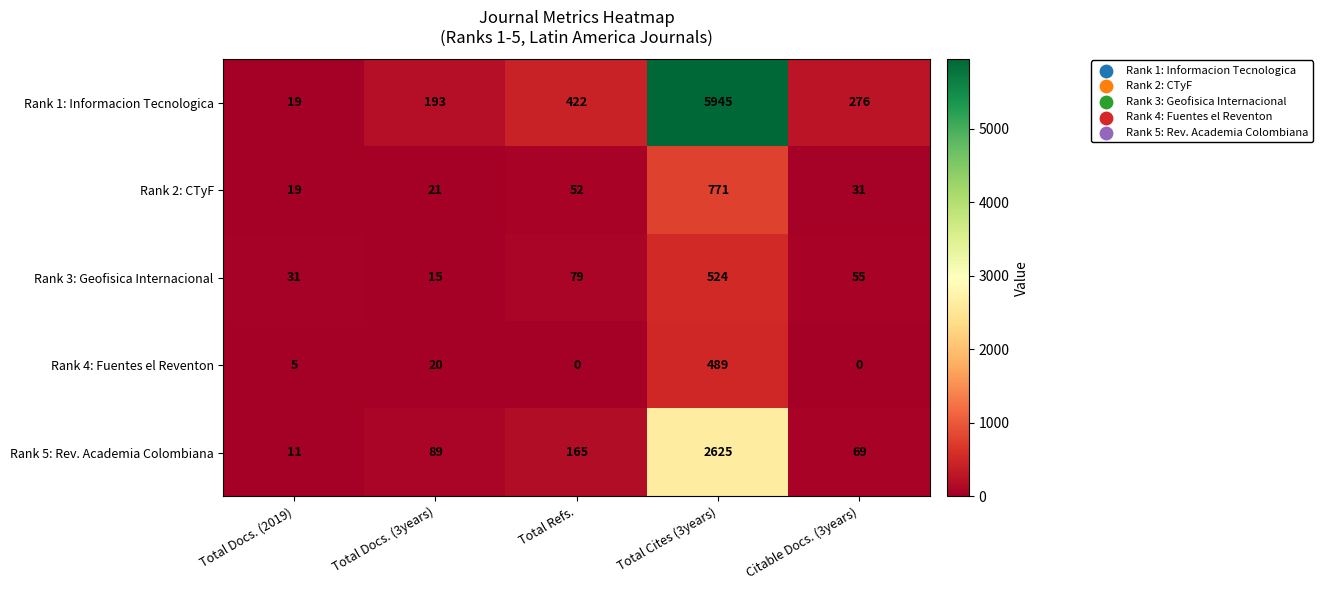

At how many categories does at least one series exceed 5613?

1